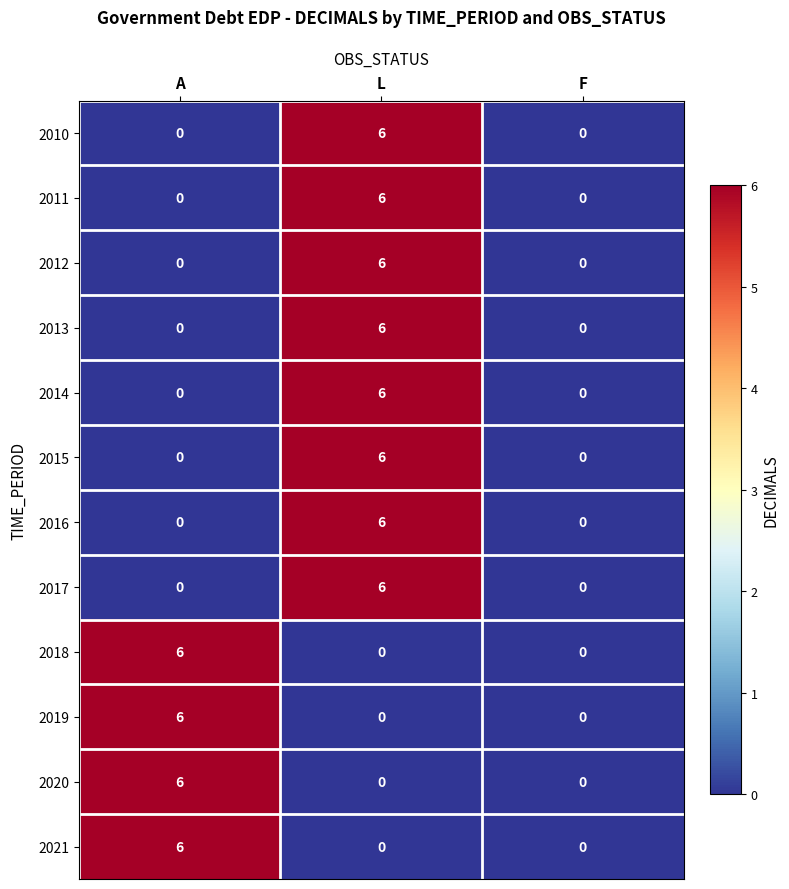

What is the difference between the 2019 values at L and A?

6